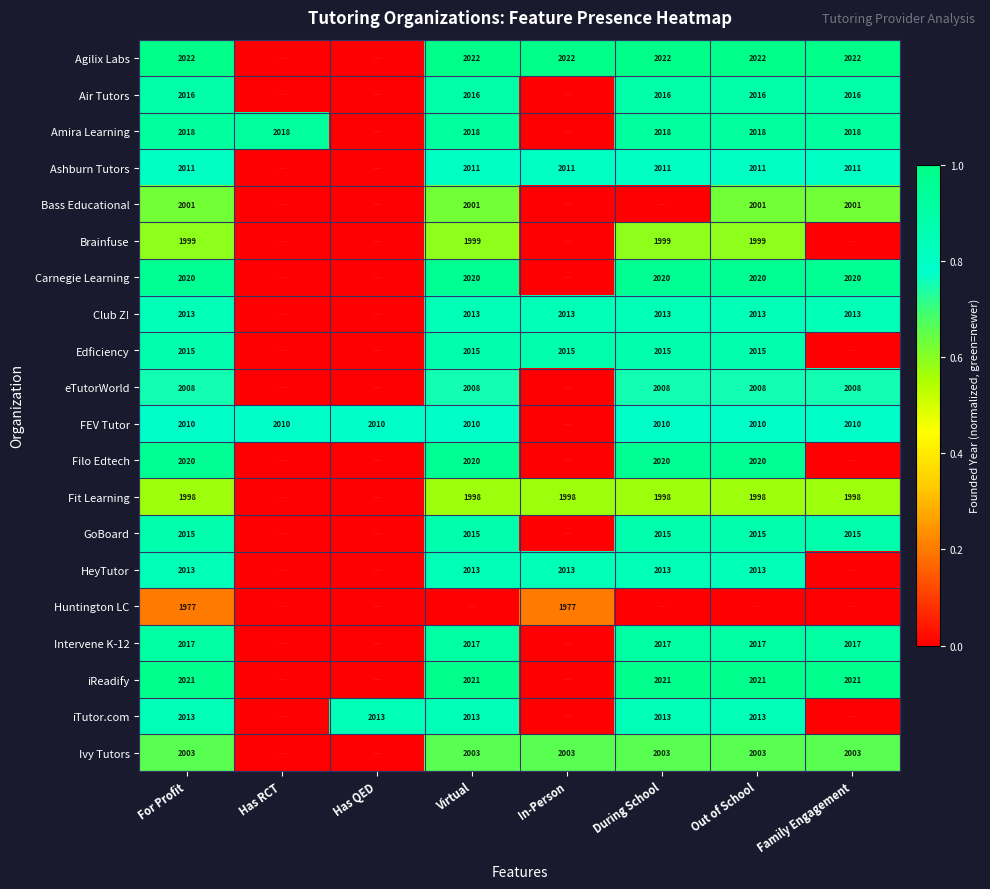

Is the value of Amira Learning at For Profit greater than the value of HeyTutor at Virtual?

Yes